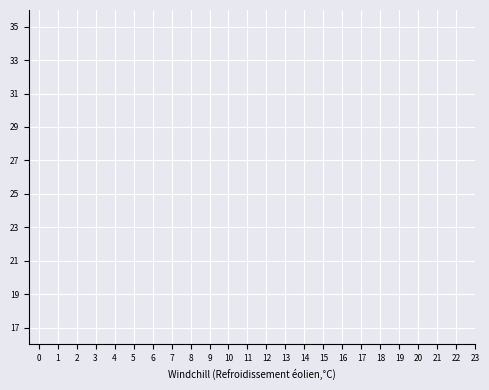

What are all the series names shown in the legend?

col_8, col_9, col_2, col_4, col_7, col_5